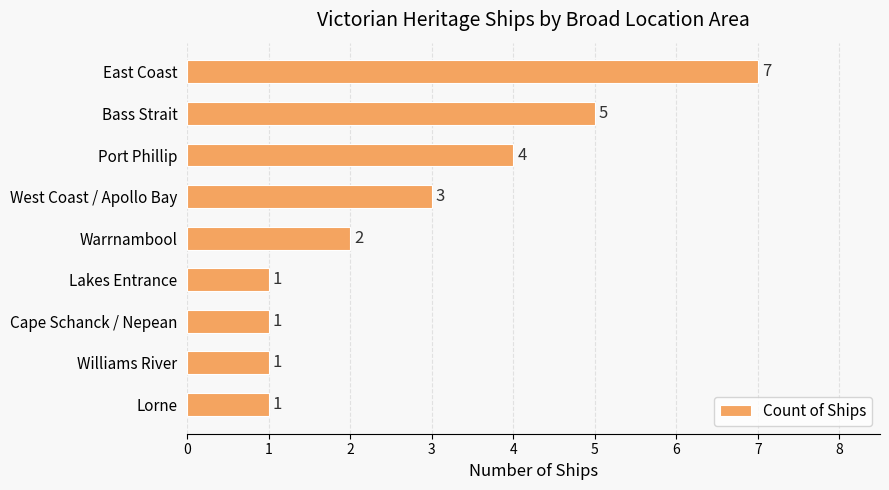

True or false: the data shows 1 at Lakes Entrance.

True